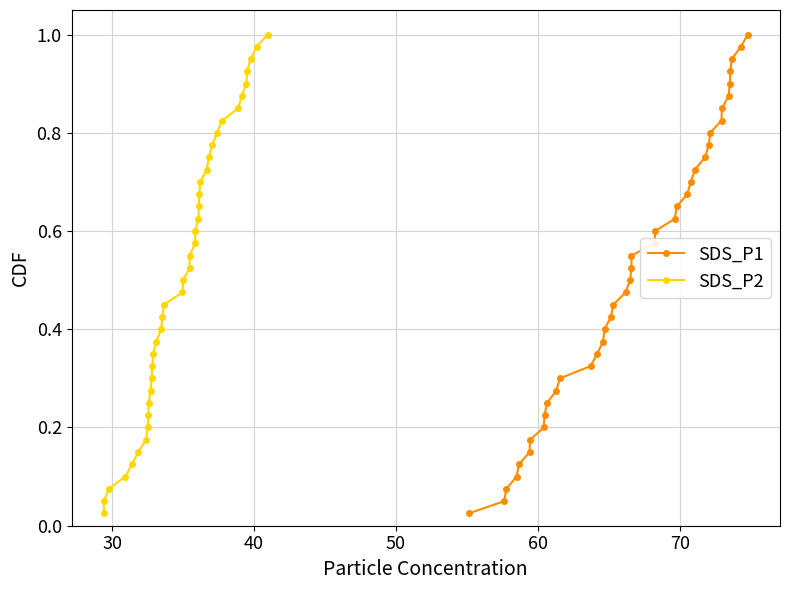

True or false: SDS_P2 and SDS_P1 intersect in this chart.

False